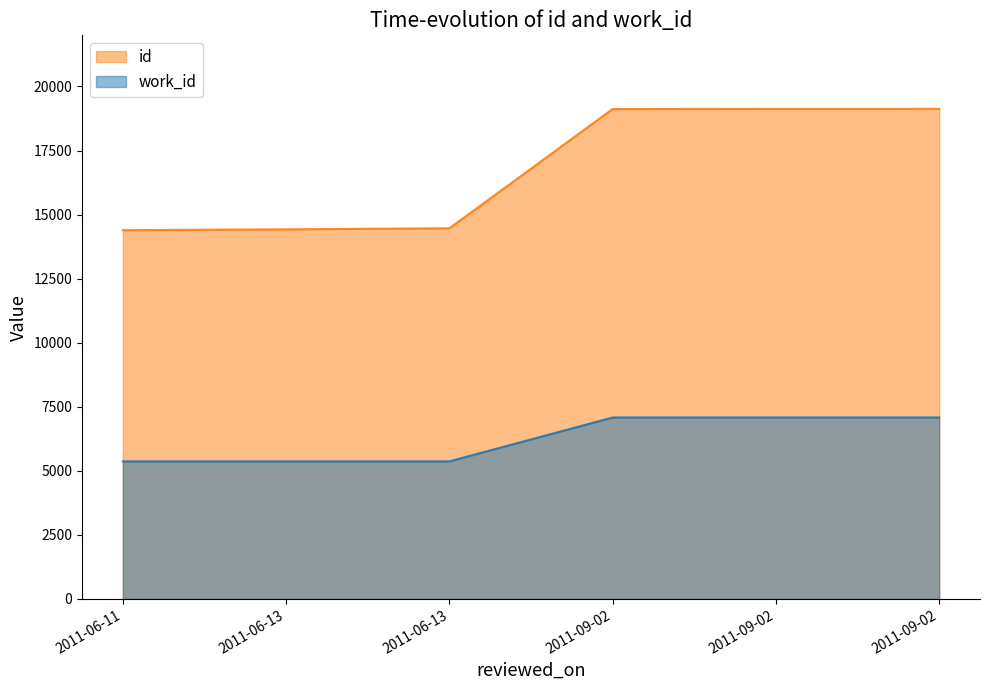

True or false: work_id and id intersect in this chart.

False